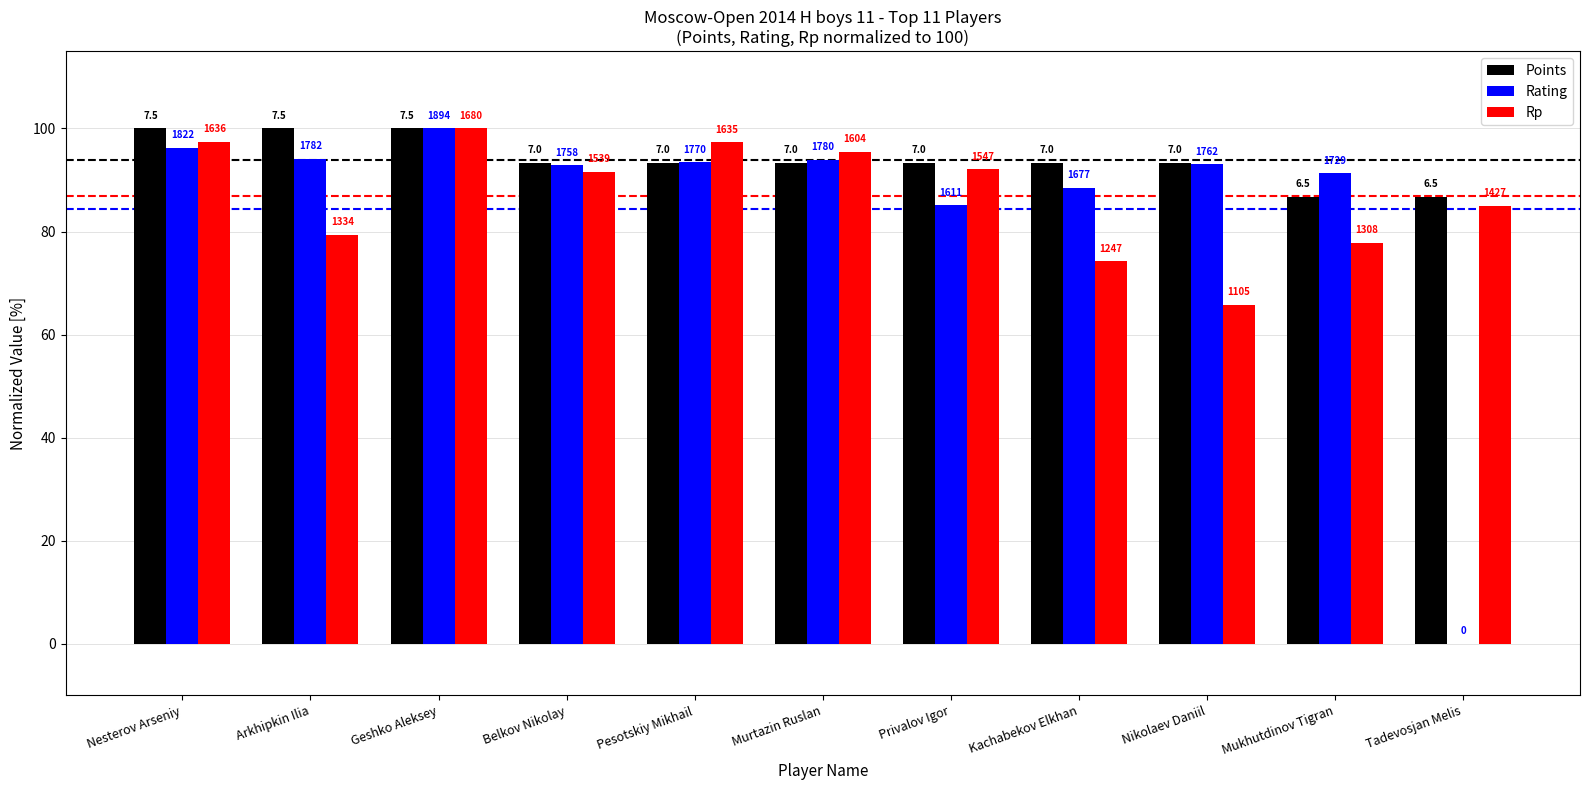

Are the bars horizontal?

No